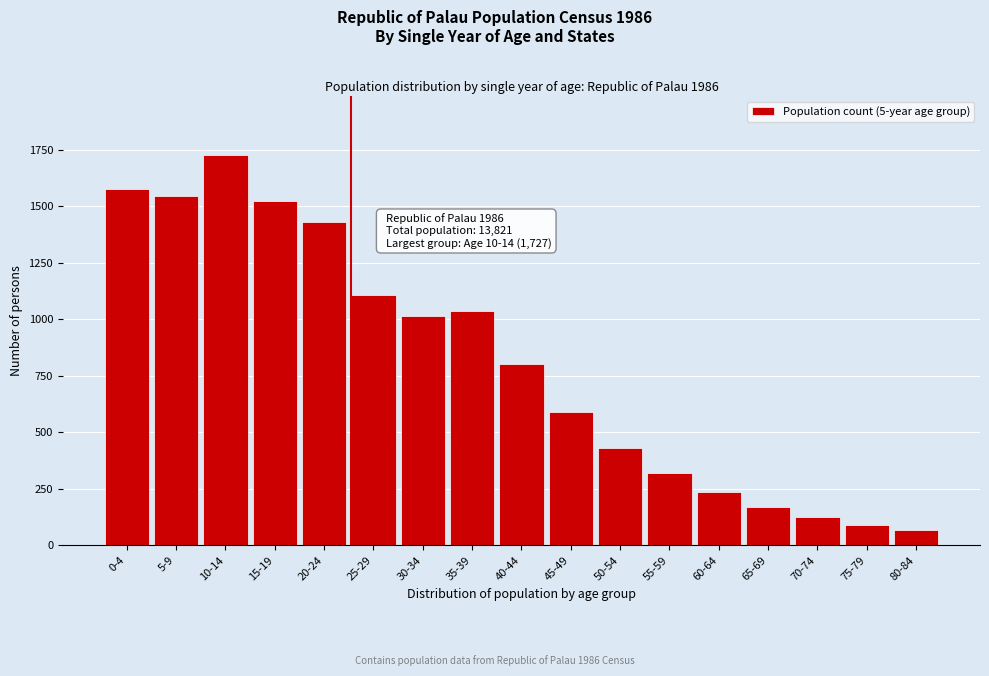

Reading left to right, extract all data points from this chart.

0-4=1576	5-9=1546	10-14=1727	15-19=1521	20-24=1429	25-29=1108	30-34=1015	35-39=1036	40-44=800	45-49=589	50-54=432	55-59=318	60-64=234	65-69=171	70-74=125	75-79=91	80-84=66